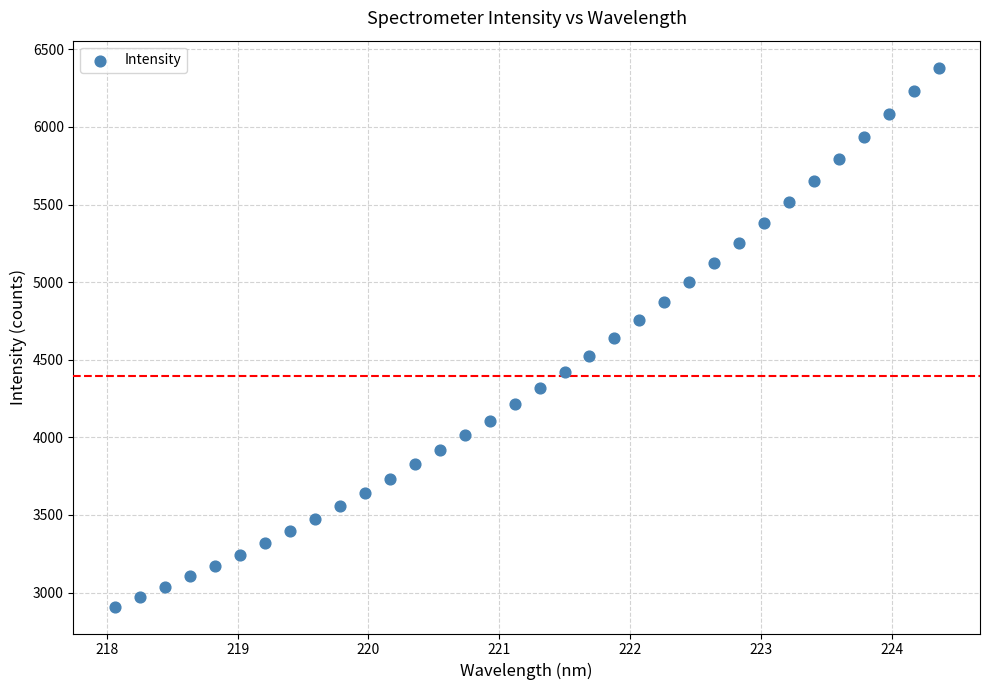

What is the range of X values (max minus min)?

6.3